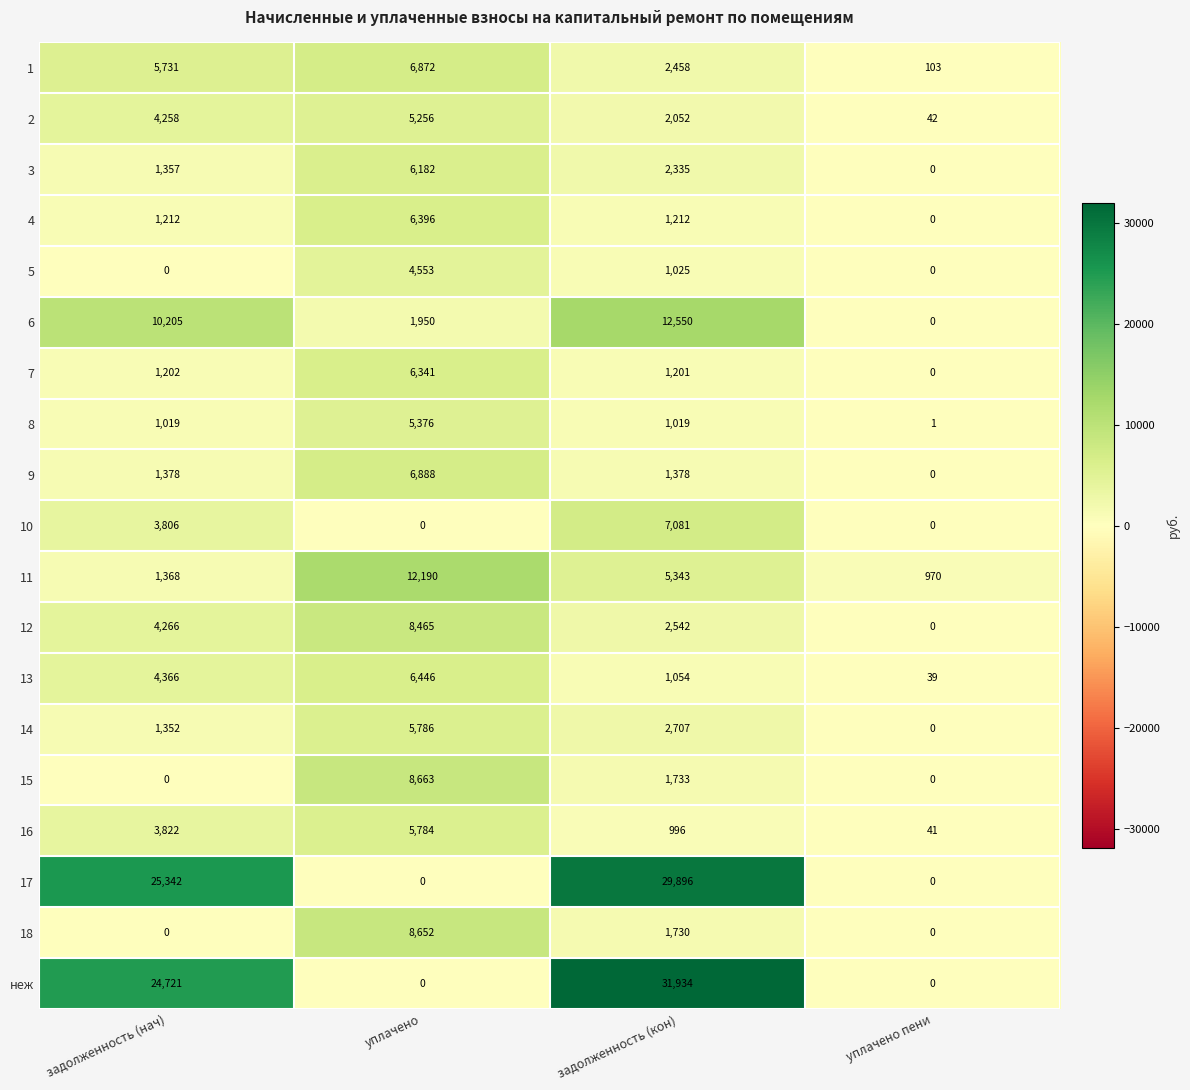

True or false: 10 has a value of 1373 at задолженность (нач).

False